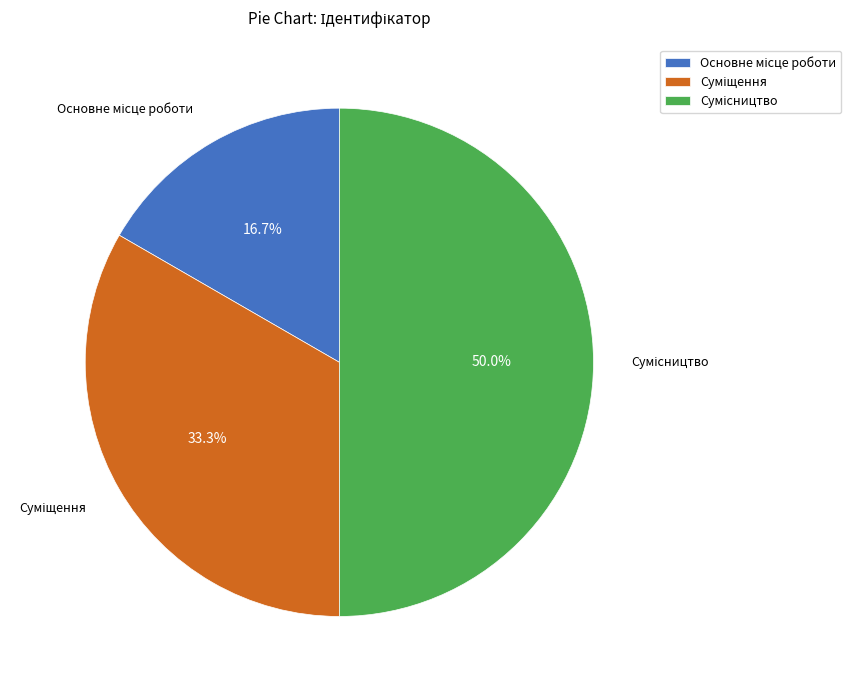

Is there a majority slice in this chart?

No